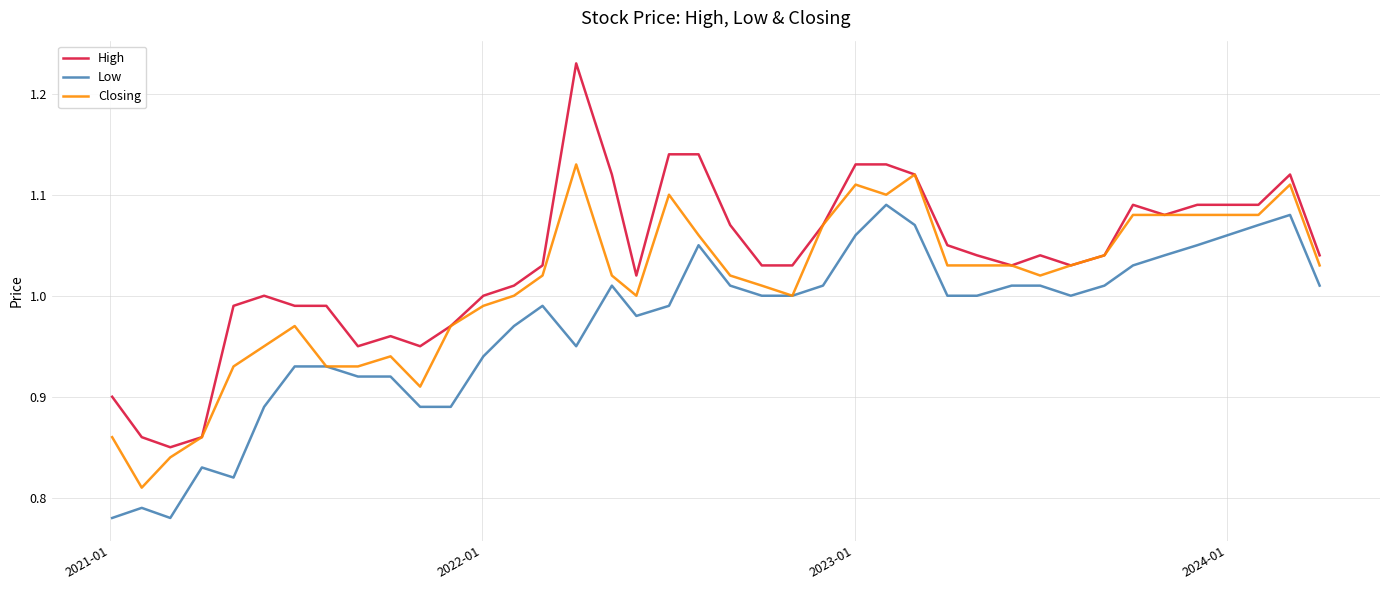

Rank the series by their maximum value, from highest to lowest.

High, Closing, Low